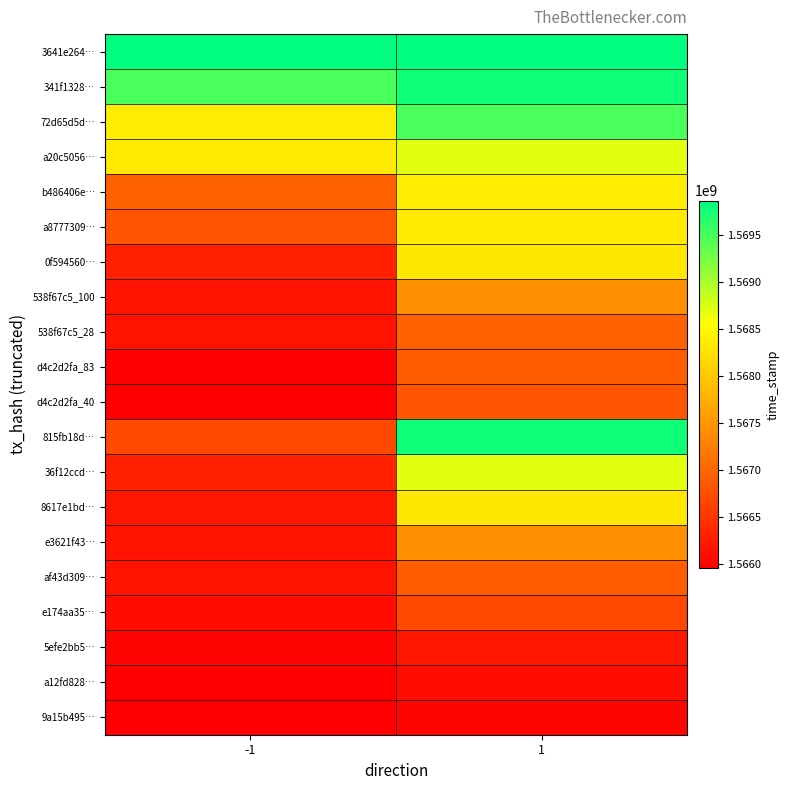

Reading left to right, list all the values displayed in this chart.

3641e264…: -1=1569870445	1=1569870445
341f1328…: -1=1569491959	1=1569791396
72d65d5d…: -1=1568376908	1=1569491959
a20c5056…: -1=1568343390	1=1568718634
b486406e…: -1=1566933602	1=1568376908
a8777309…: -1=1566837806	1=1568343390
0f594560…: -1=1566288966	1=1568319546
538f67c5_100: -1=1566151195	1=1567423147
538f67c5_28: -1=1566151195	1=1566933602
d4c2d2fa_83: -1=1565949669	1=1566902482
d4c2d2fa_40: -1=1565949669	1=1566837806
815fb18d…: -1=1566692349	1=1569791396
36f12ccd…: -1=1566288966	1=1568718634
8617e1bd…: -1=1566187431	1=1568319546
e3621f43…: -1=1566151195	1=1567423147
af43d309…: -1=1566151195	1=1566902482
e174aa35…: -1=1566101055	1=1566692349
5efe2bb5…: -1=1565998182	1=1566187431
a12fd828…: -1=1565949669	1=1566101055
9a15b495…: -1=1565949669	1=1565998182